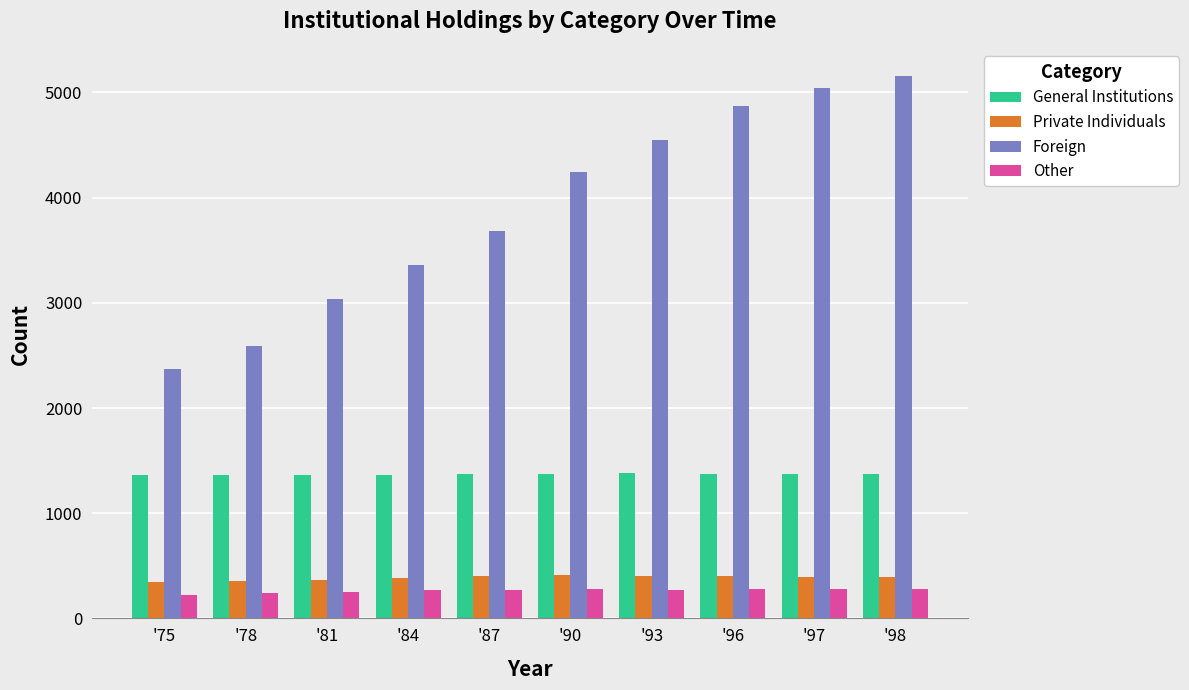

What is the sum of all Other values?

2639